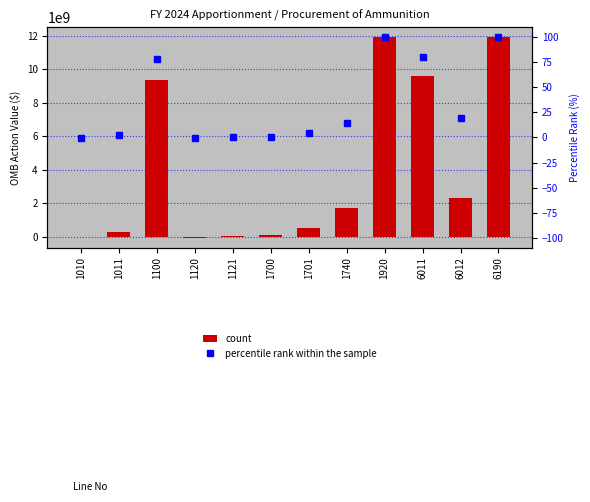

Reading right to left, transcribe all the data shown in this chart.

count: 11908664000.0	2319000000.0	9589664000.0	11908664000.0	1724152724.0	519189041.0	75658235.0	48691000.0	-59828000.0	9357874000.0	267911000.0	-24984000.0
percentile rank within the sample: 100.0	19.5	80.5	100.0	14.5	4.4	0.6	0.4	-0.5	78.6	2.2	-0.2